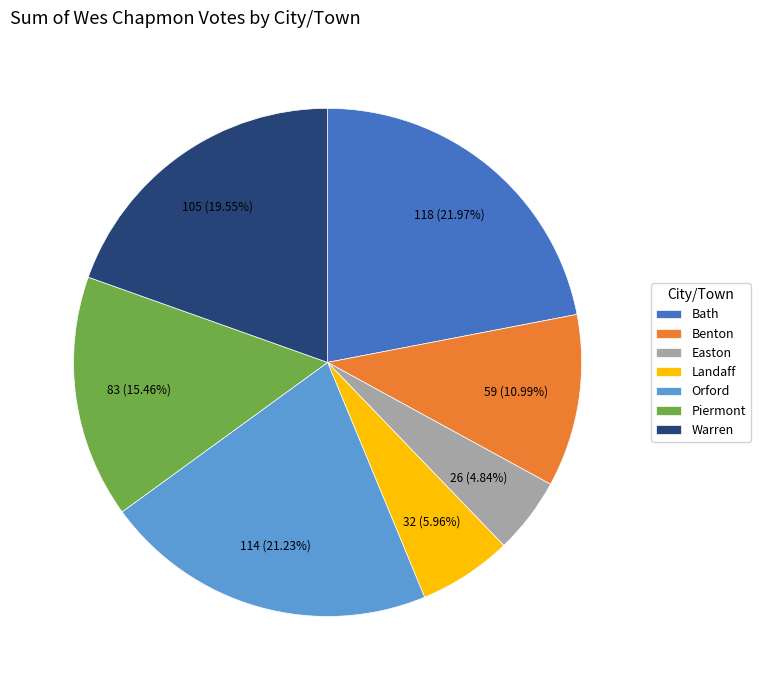

Is there a majority slice in this chart?

No